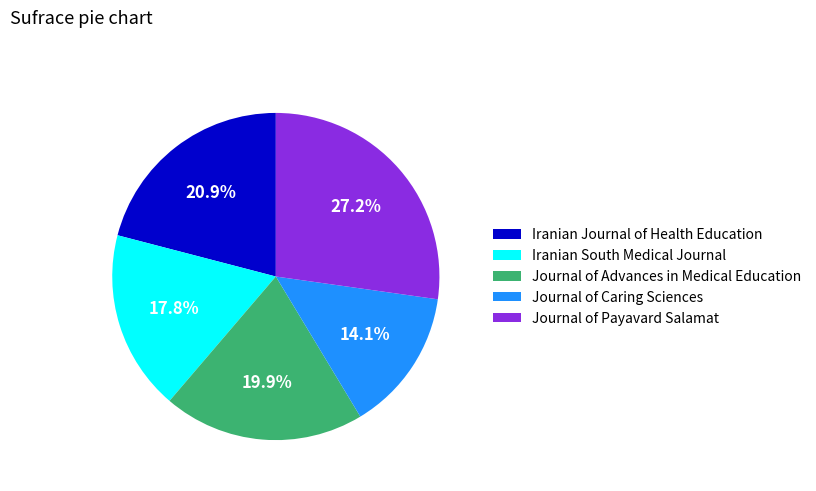

To the nearest percent, what is the combined percentage of Iranian South Medical Journal and Journal of Payavard Salamat?

45%